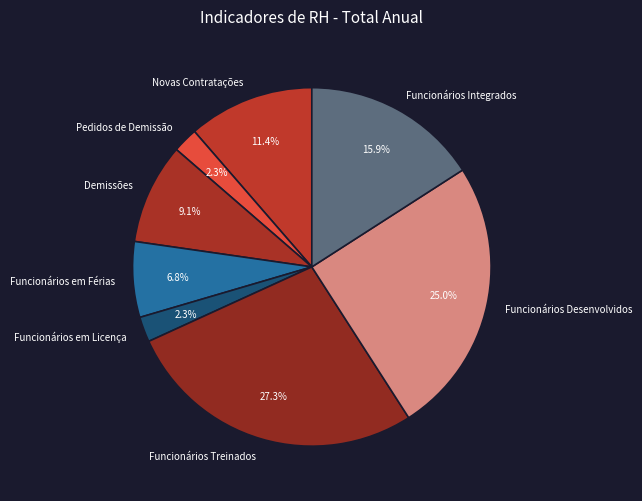

To the nearest percent, what is the difference between the Funcionários em Férias and Demissões slice percentages?

2%